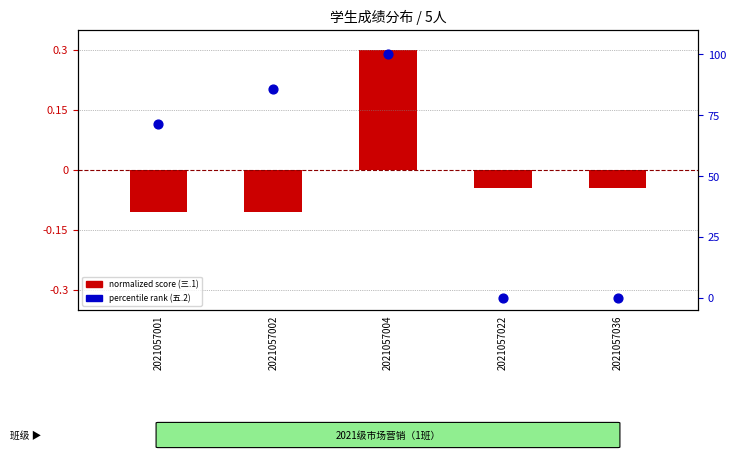

Which series has the largest total across all categories?

percentile rank (五.2)